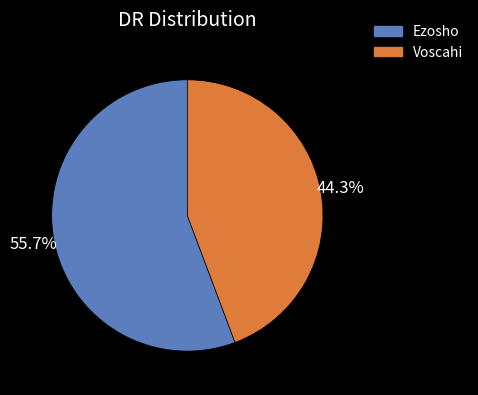

How many slices are in this pie chart?

2